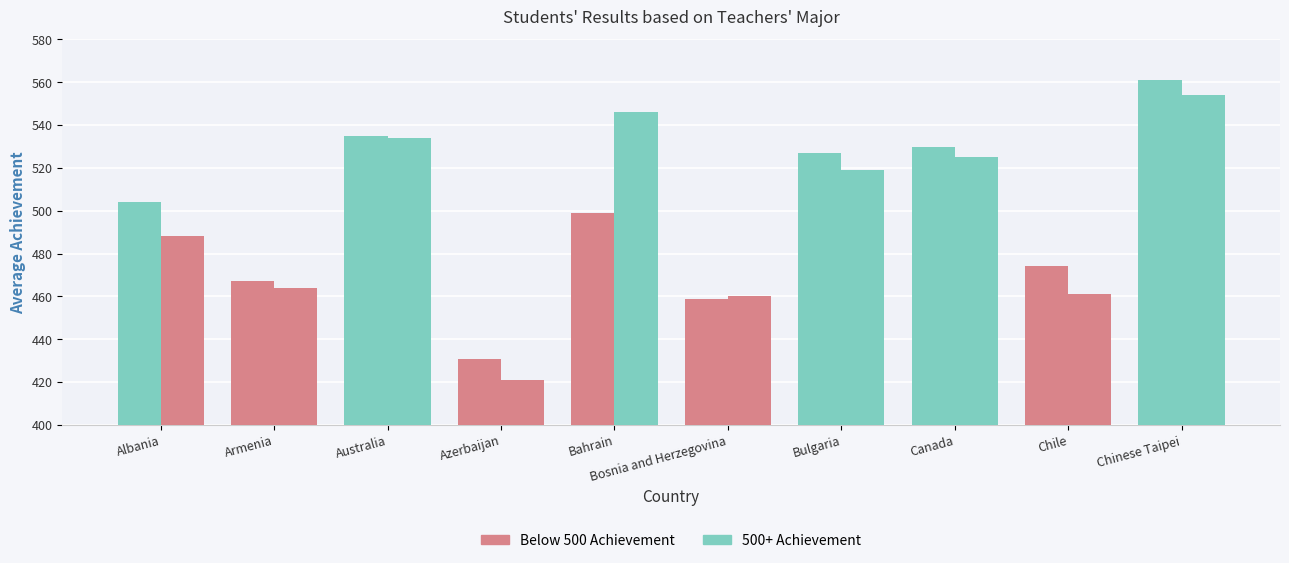

Is it true that Major in Primary Edu & Major equals 530 at Canada?

True